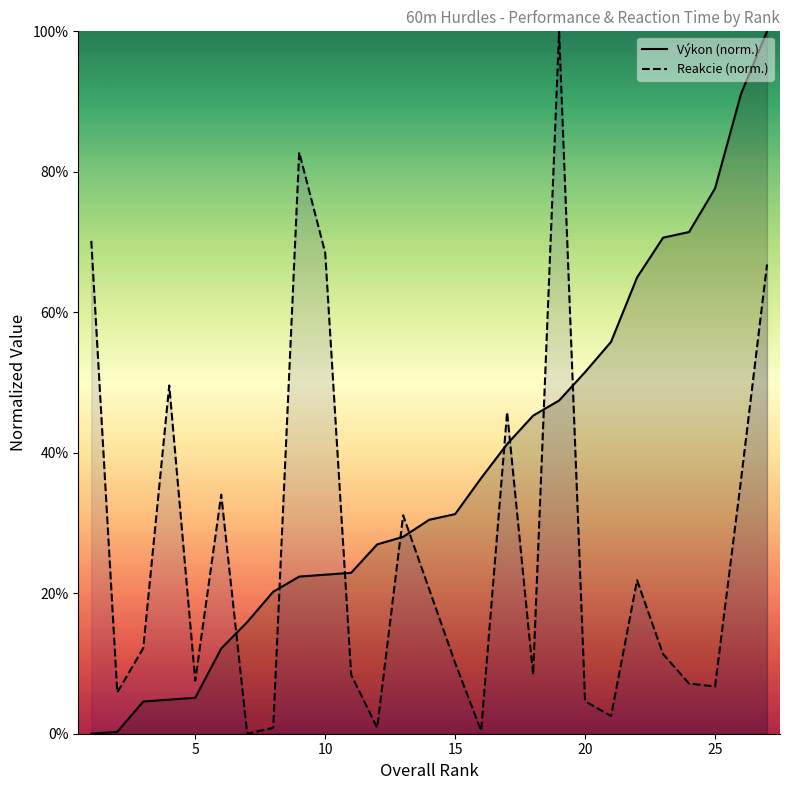

How many interior local peaks does the Reakcie (norm.) series have?

7